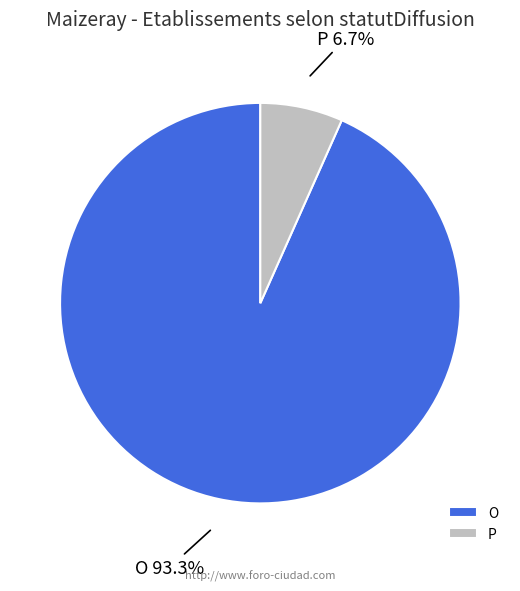

Rank the categories by value from lowest to highest.

P, O